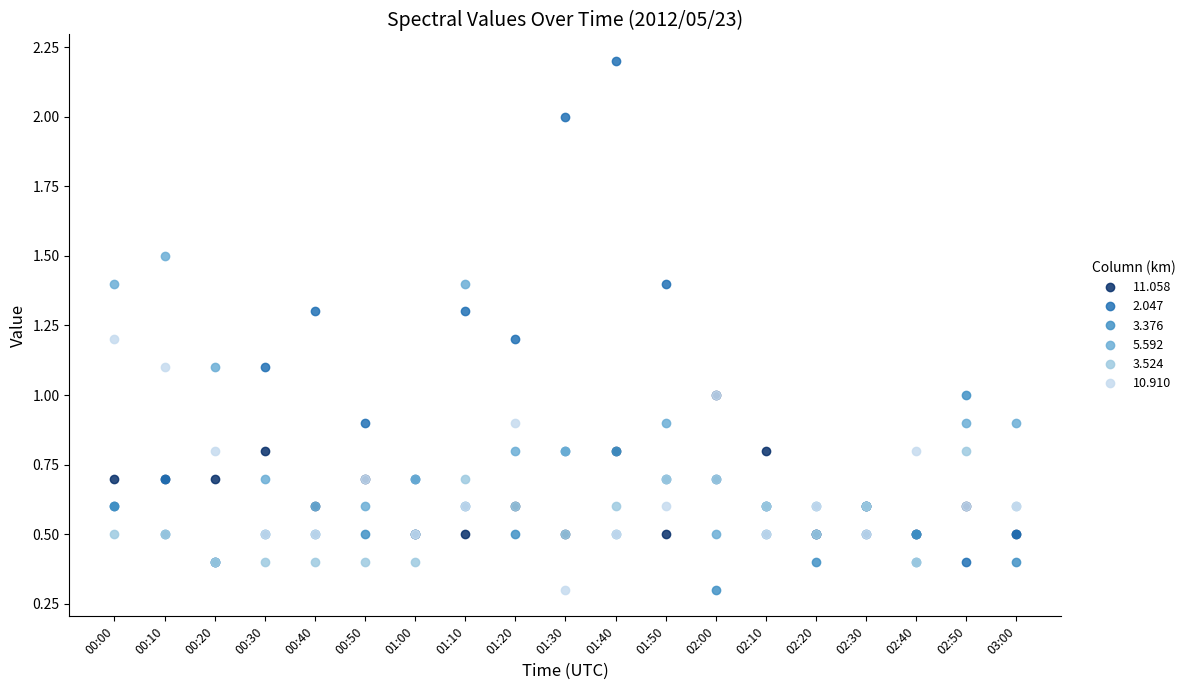

What is the label of the 5th point from the right?

02:20